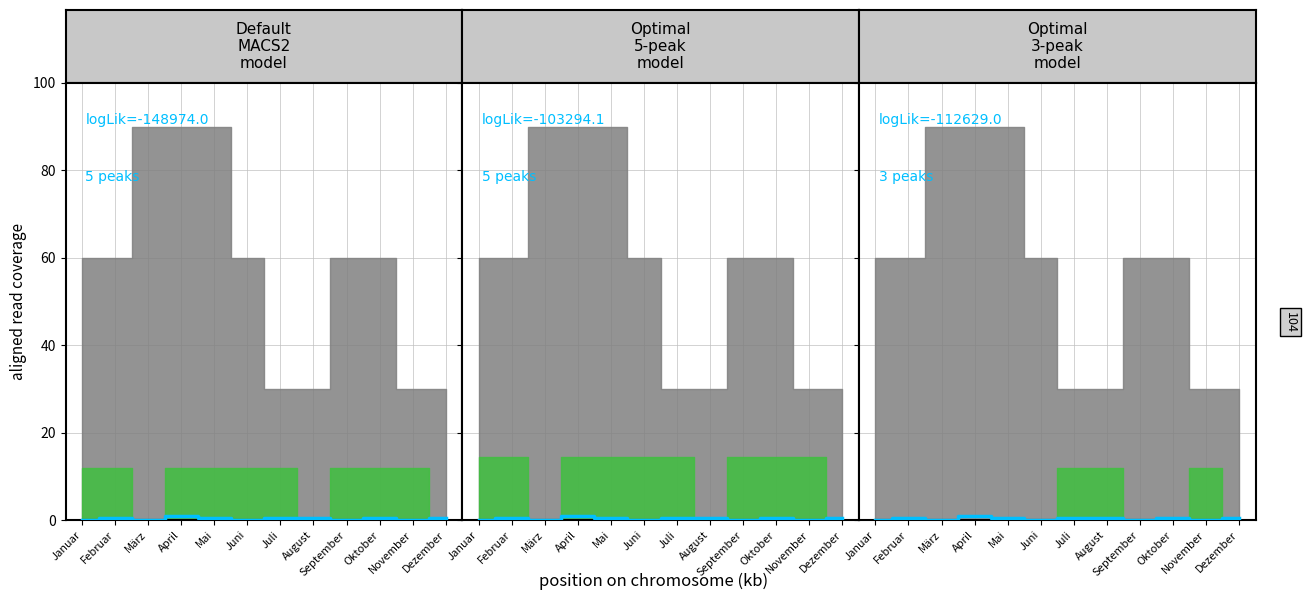

How many points are lower than both their immediate neighbors (excluding endpoints)?

4